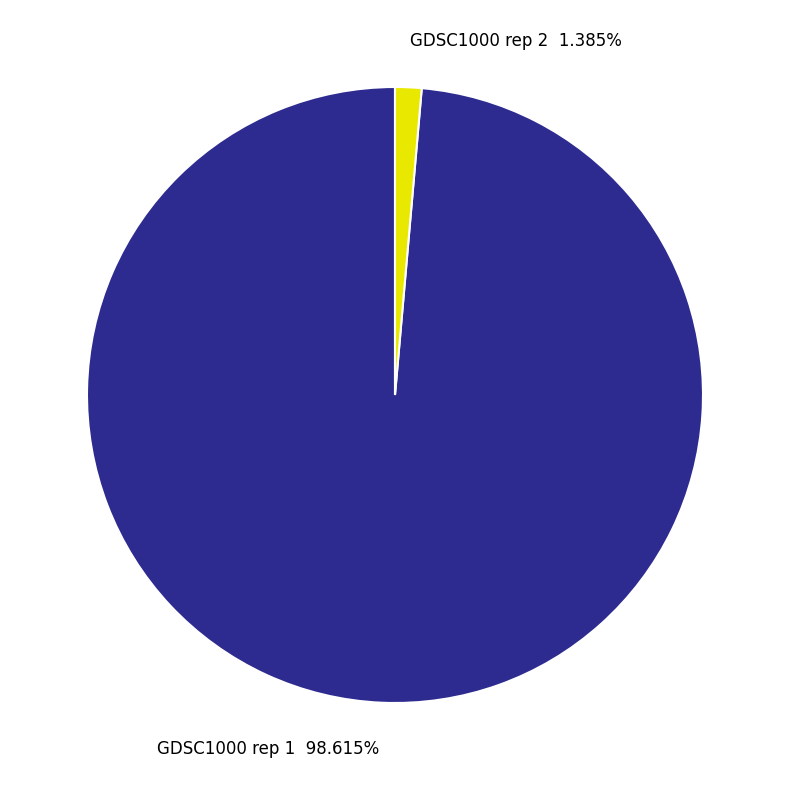

Is the sum of GDSC1000 rep 1 and GDSC1000 rep 2 greater than half?

Yes